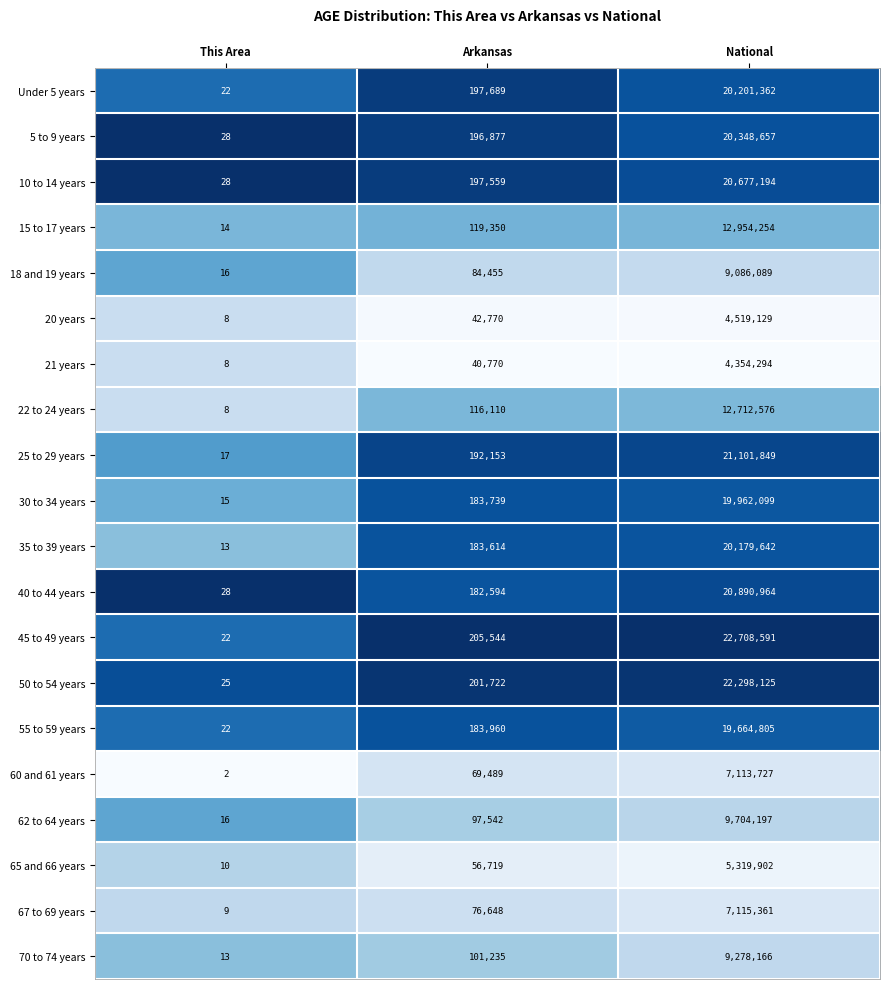

Rank the series by their maximum value, from lowest to highest.

21 years, 20 years, 65 and 66 years, 60 and 61 years, 67 to 69 years, 18 and 19 years, 70 to 74 years, 62 to 64 years, 22 to 24 years, 15 to 17 years, 55 to 59 years, 30 to 34 years, 35 to 39 years, Under 5 years, 5 to 9 years, 10 to 14 years, 40 to 44 years, 25 to 29 years, 50 to 54 years, 45 to 49 years